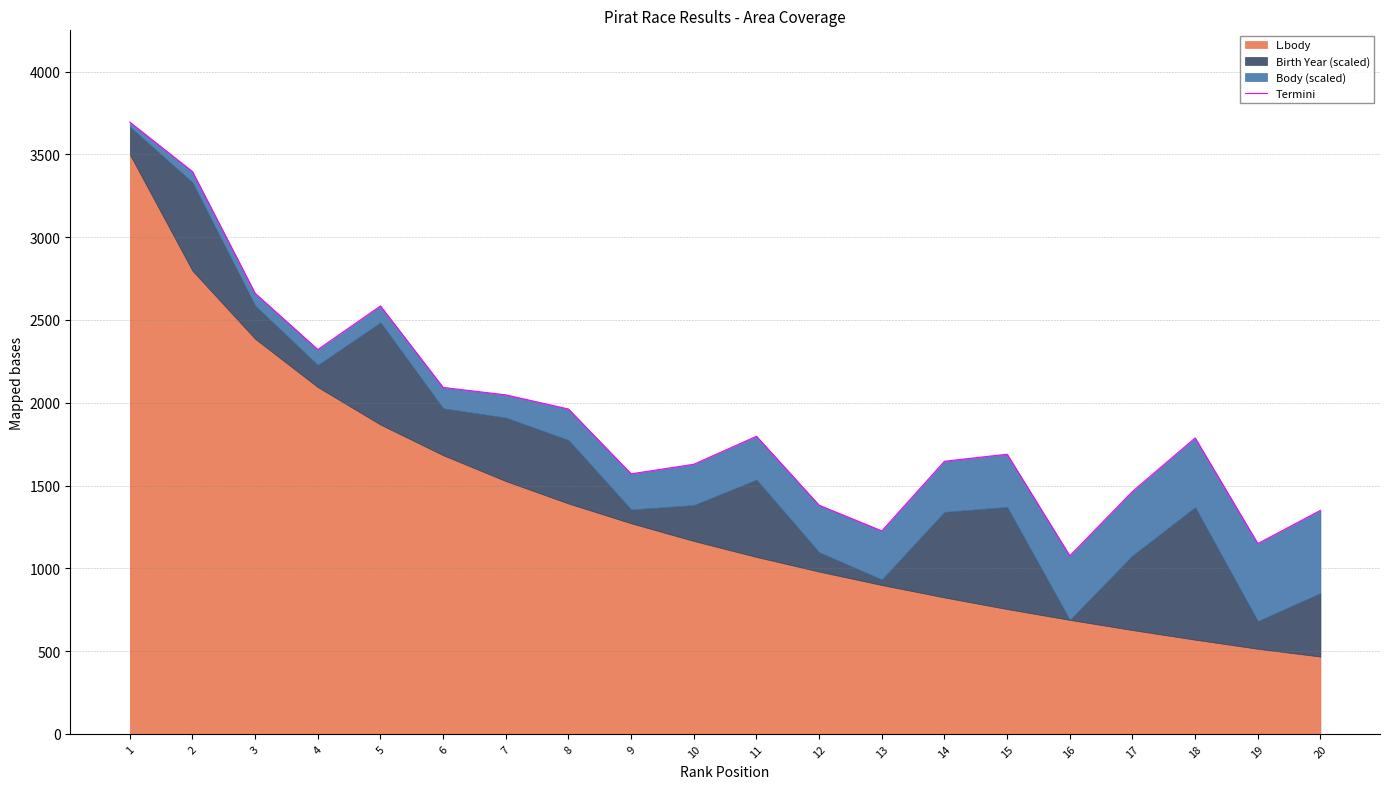

What is the approximate value at 3?

2661.0